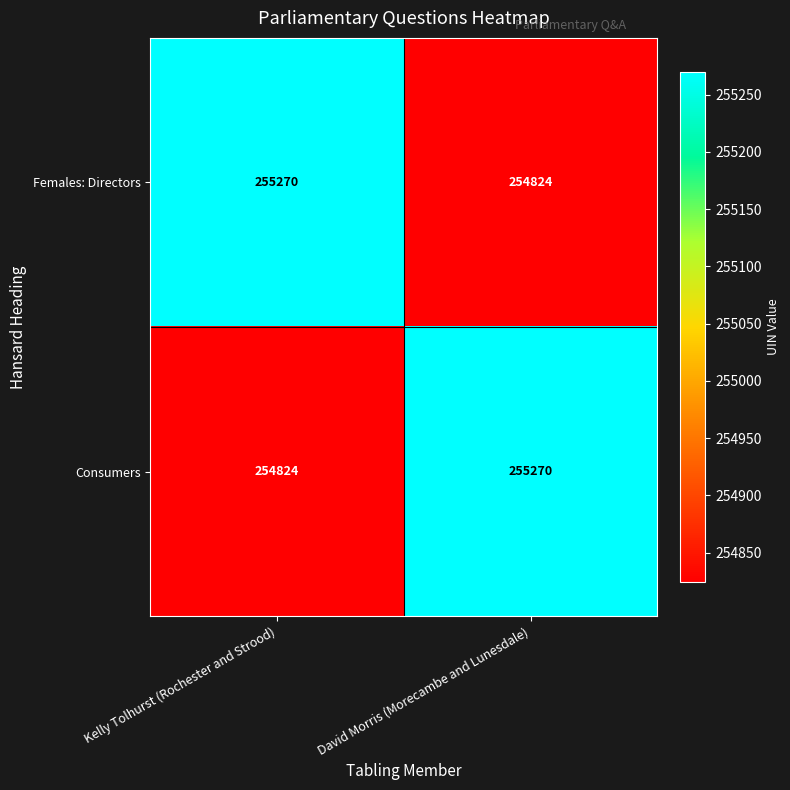

How many distinct data groups are displayed?

2